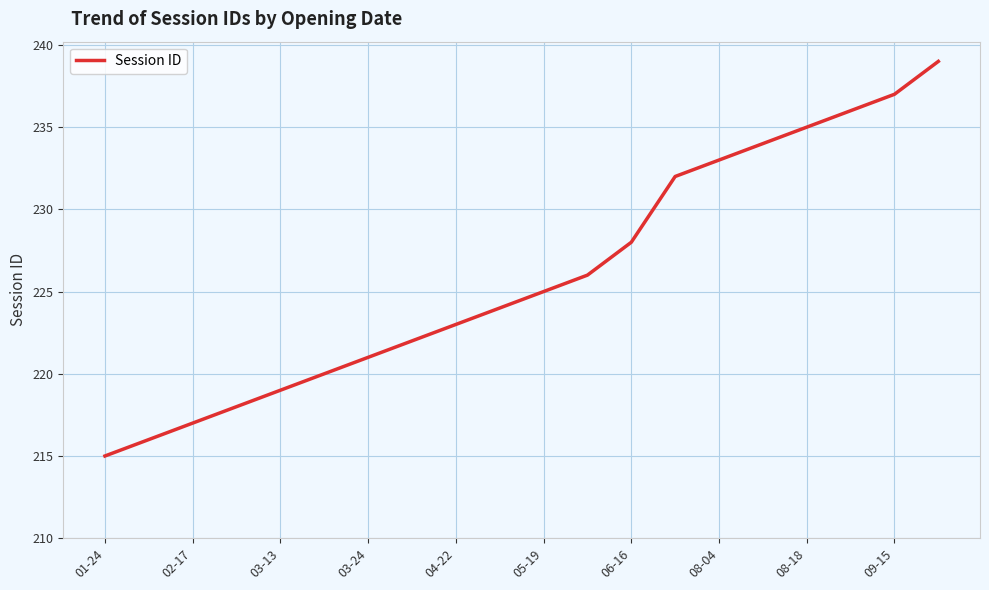

What is the sum of all values?

4520